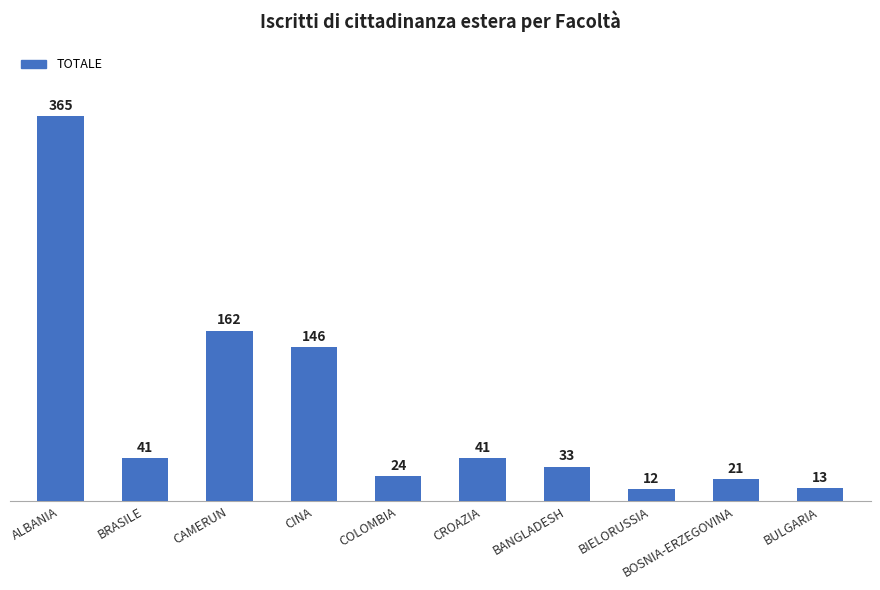

What is the ratio of the value at BULGARIA to the value at CROAZIA?

0.3